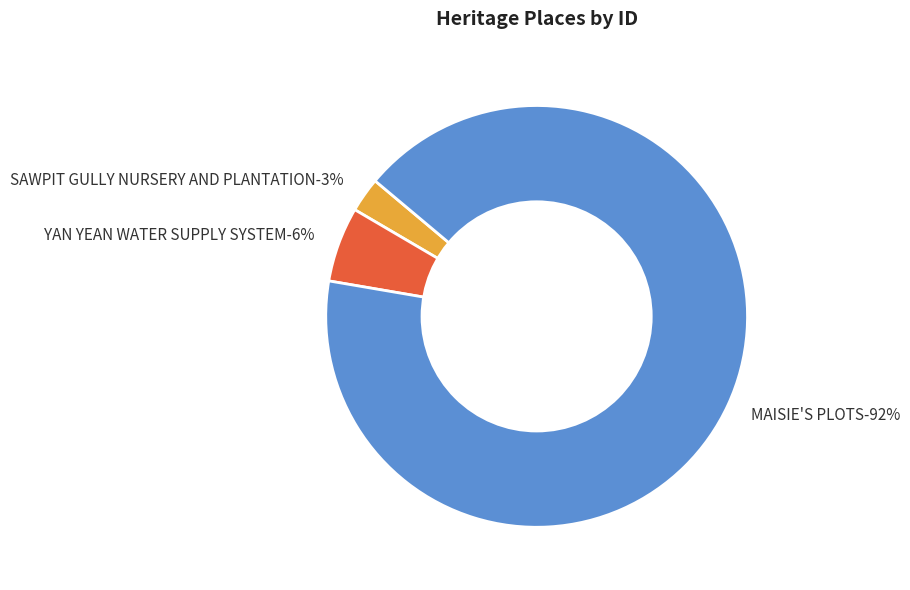

What is the majority slice?

MAISIE'S PLOTS